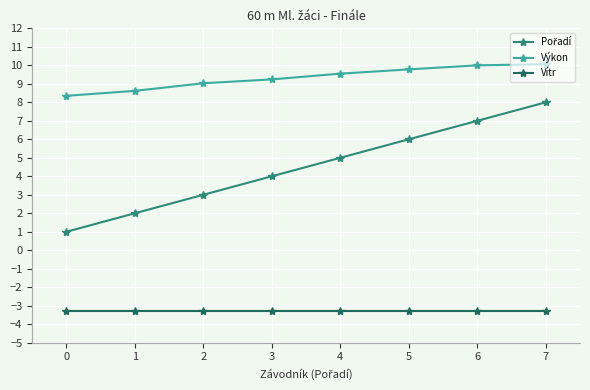

What is the maximum value shown in the chart?

10.1